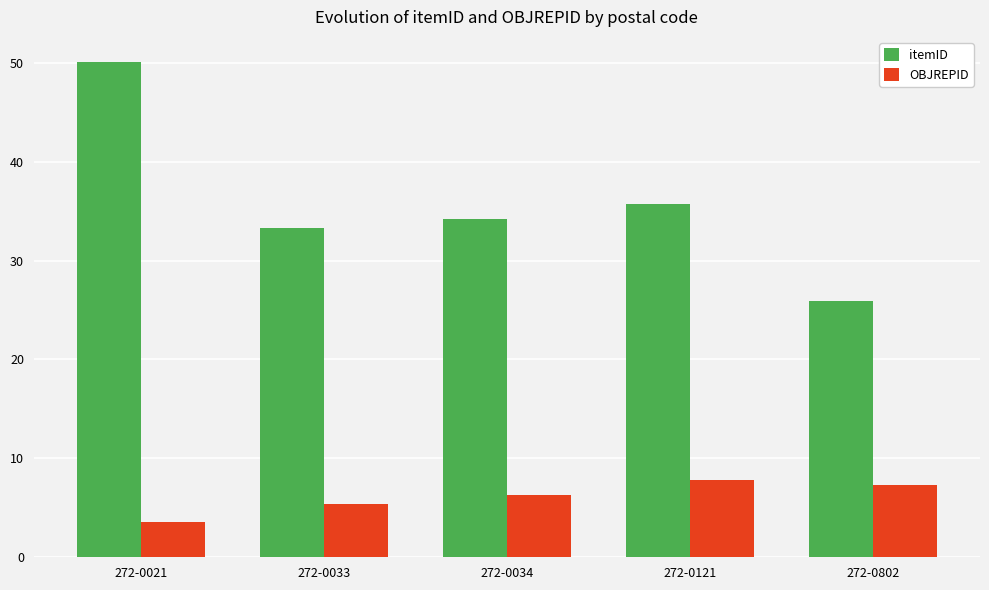

What is the difference between the itemID values at 272-0021 and 272-0802?

24.2